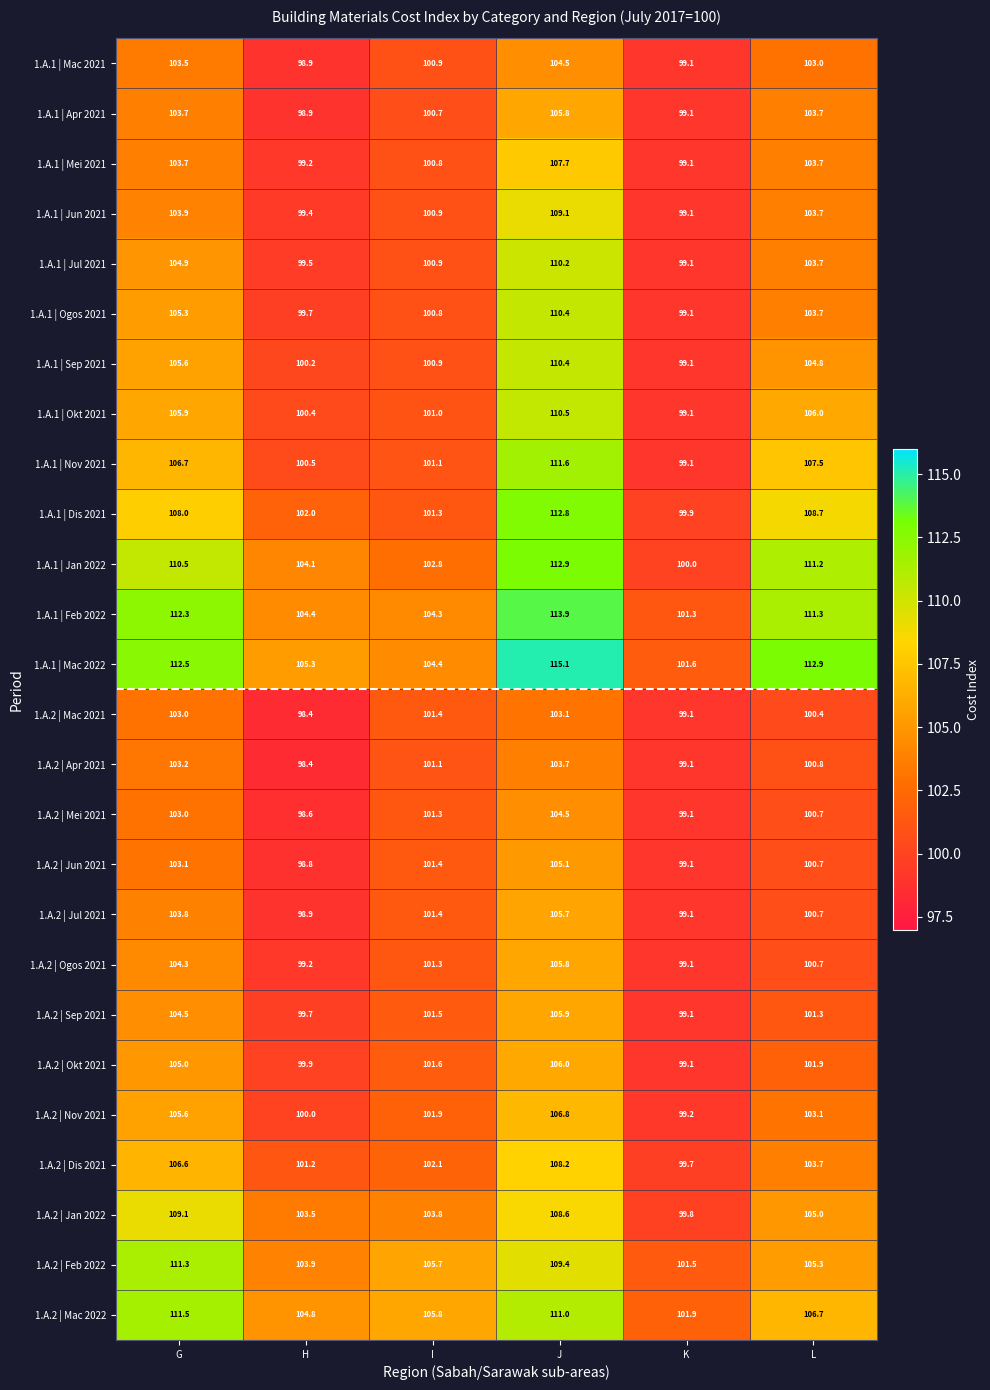

Which series has the widest spread of values?

1.A.1 | Mac 2022